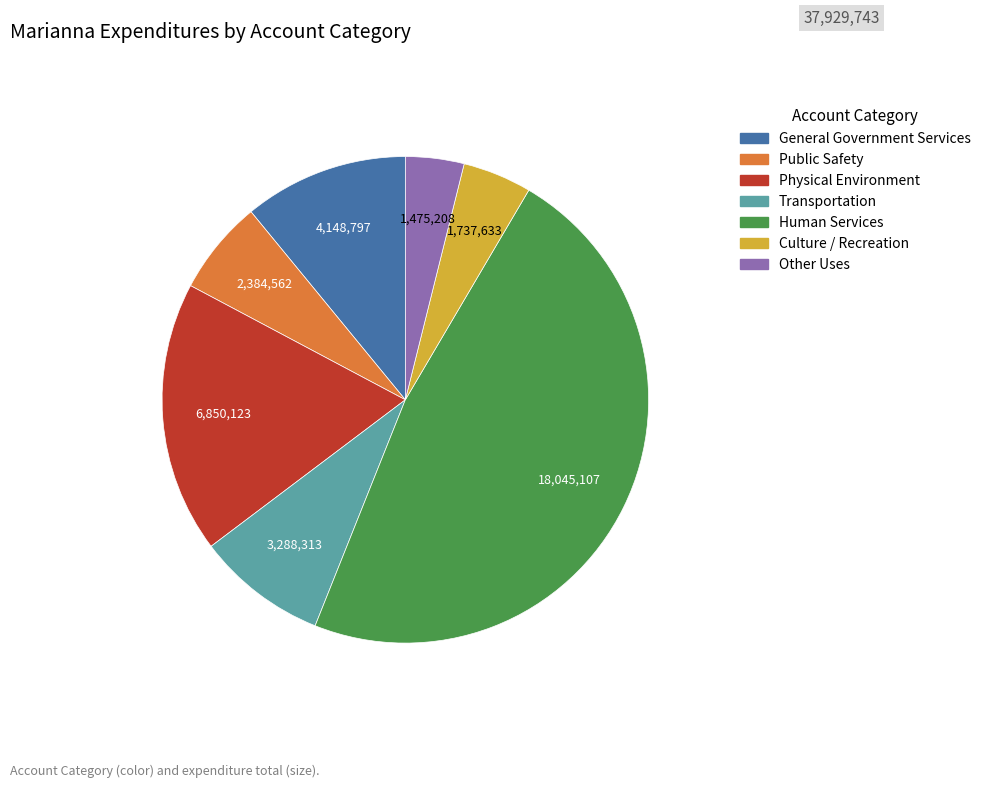

Which category has the smallest portion of the pie?

Other Uses